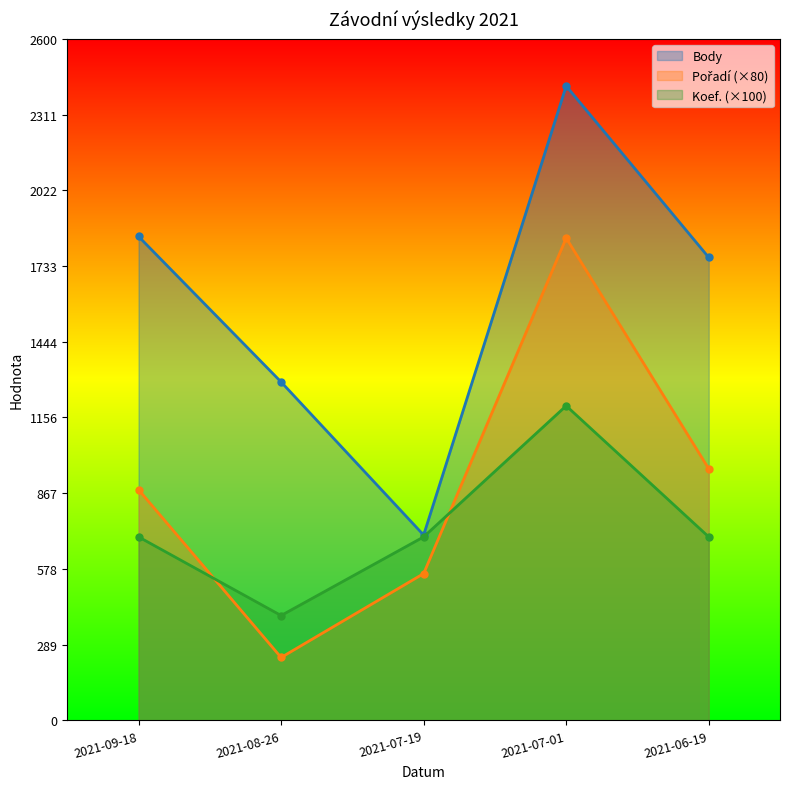

What position from the right is 2021-07-01?

2